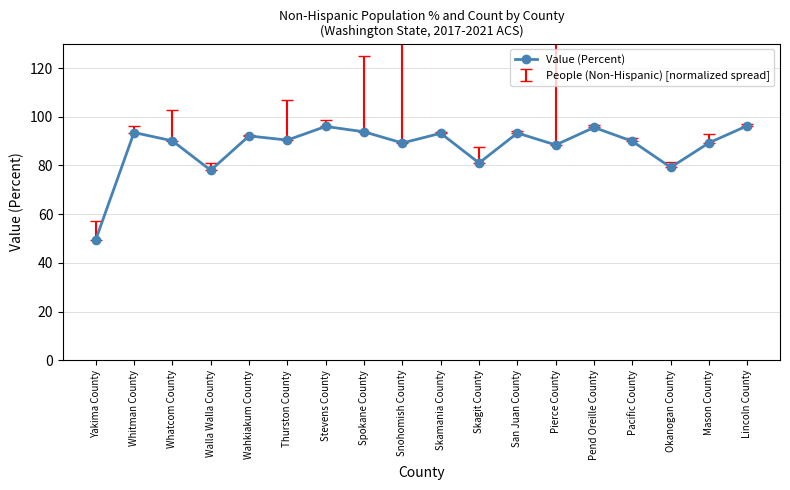

At which label is the value closest to 72?

Walla Walla County